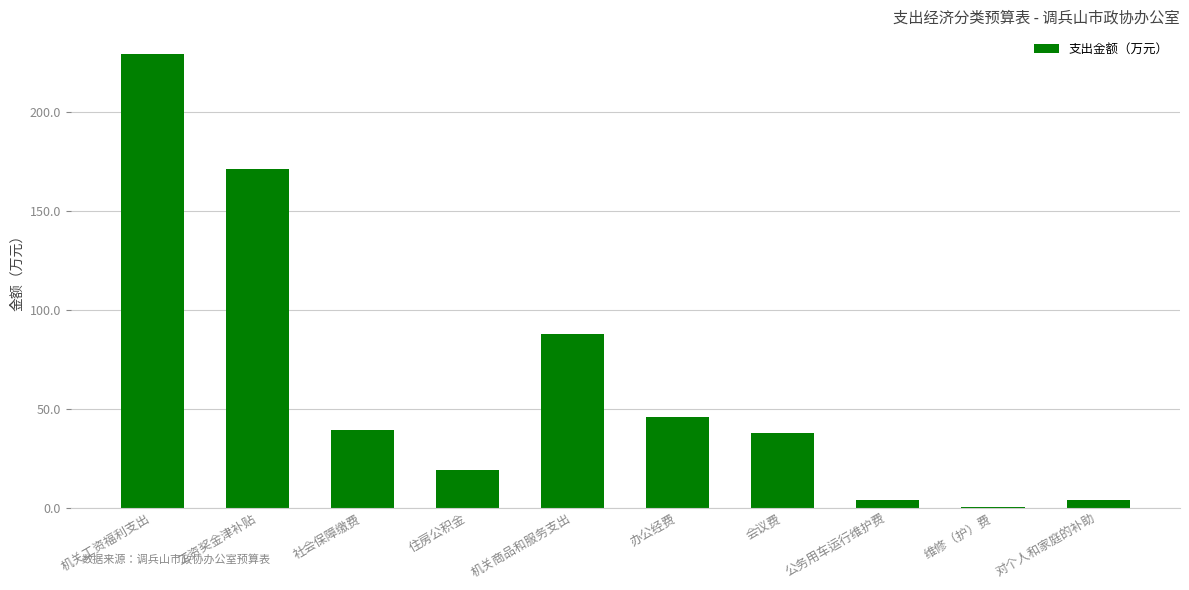

What is the change in value from 住房公积金 to 办公经费?

+26.7